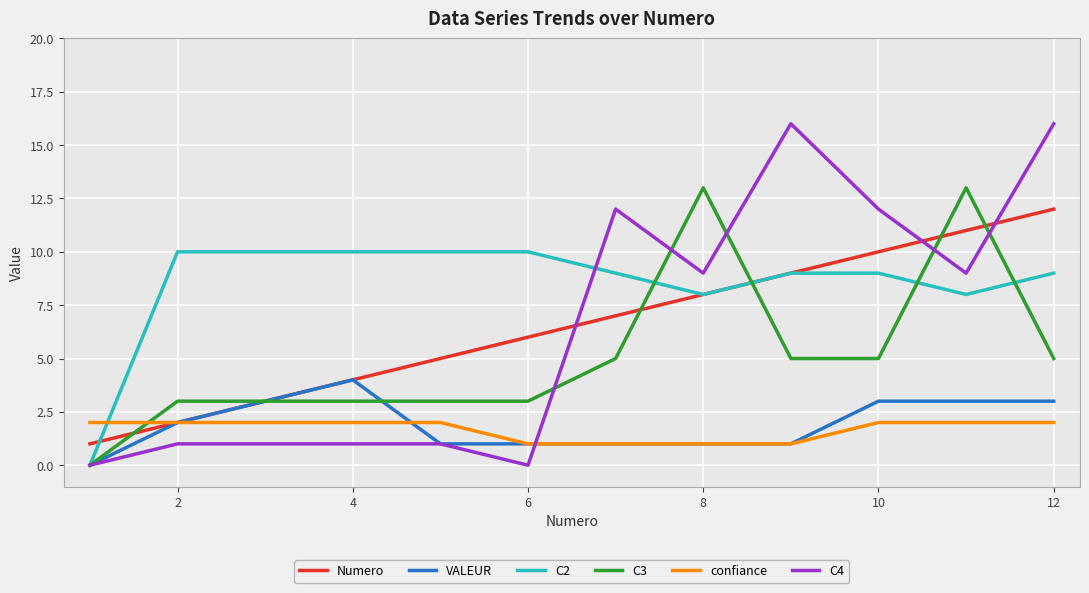

True or false: Numero has more than 0 points higher than both neighbors.

False